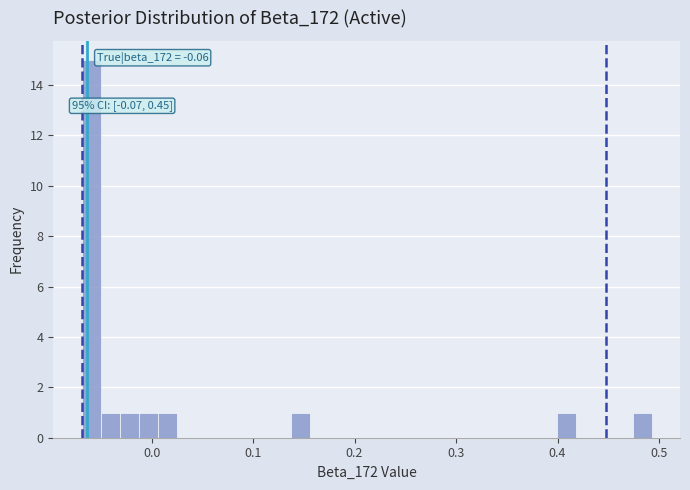

Read against the x-axis, roughly where is the centre of the tallest bar?

-0.06